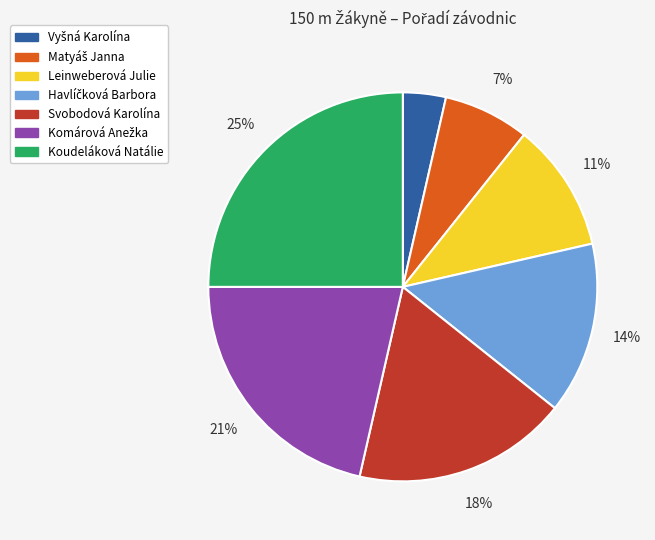

Does any single category account for the majority?

No